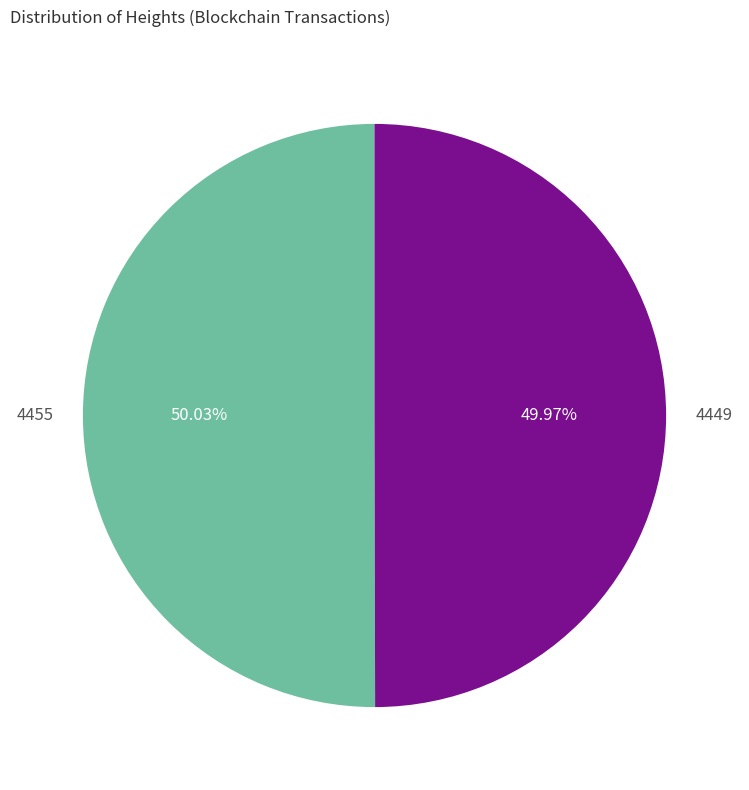

How many segments does this pie chart have?

2